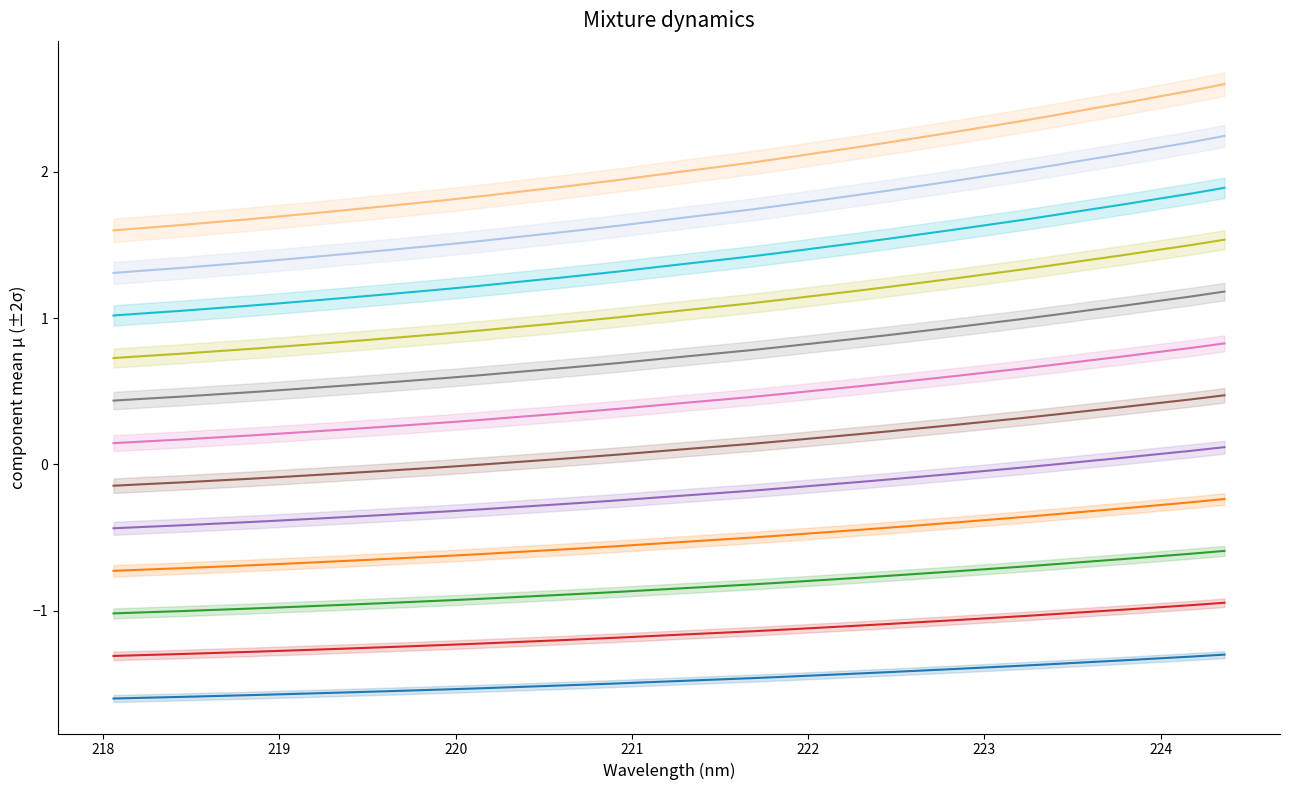

Which label corresponds to the largest value in the chart?

224.3616